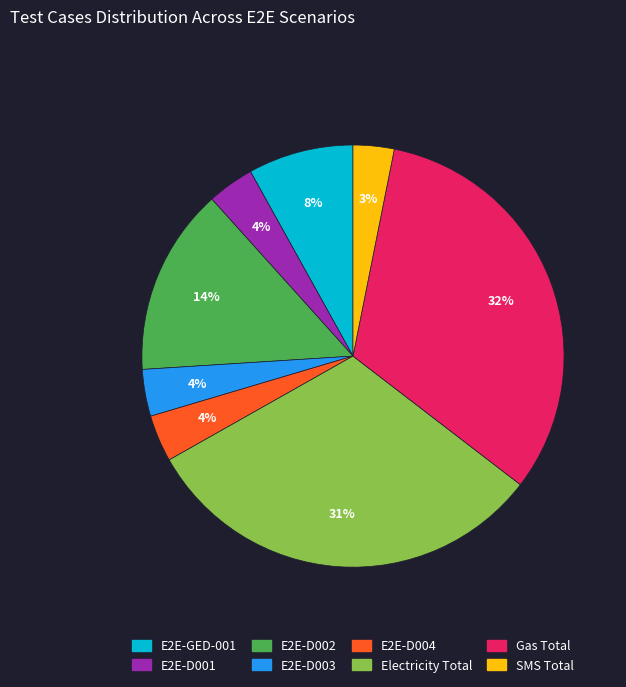

Combined, do SMS Total and E2E-GED-001 account for over 50%?

No